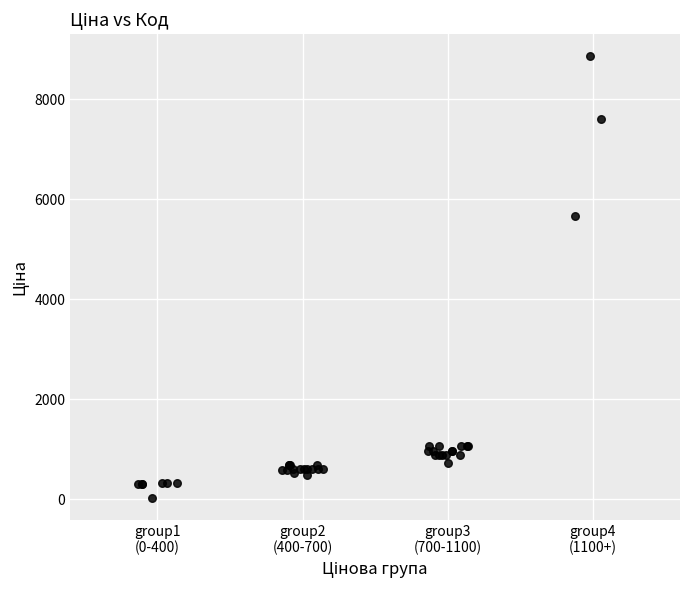

What Y value in the scatter plot is closest to 4444?

5673.8